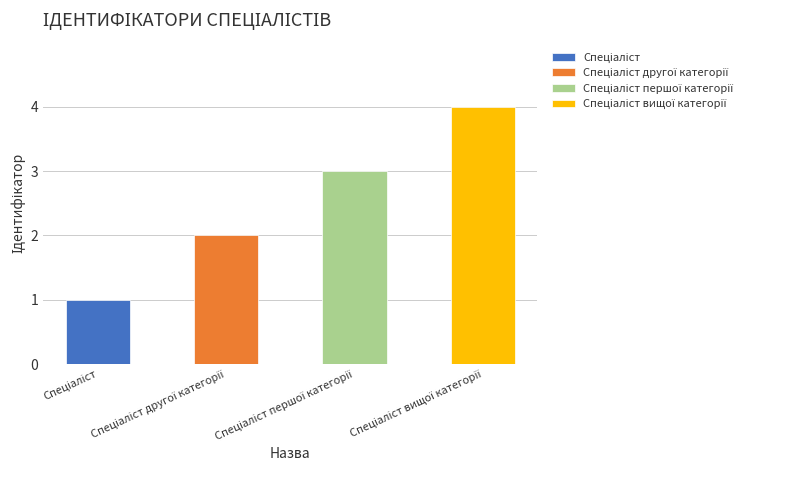

Where is the data nearest to the value 2?

Спеціаліст другої категорії